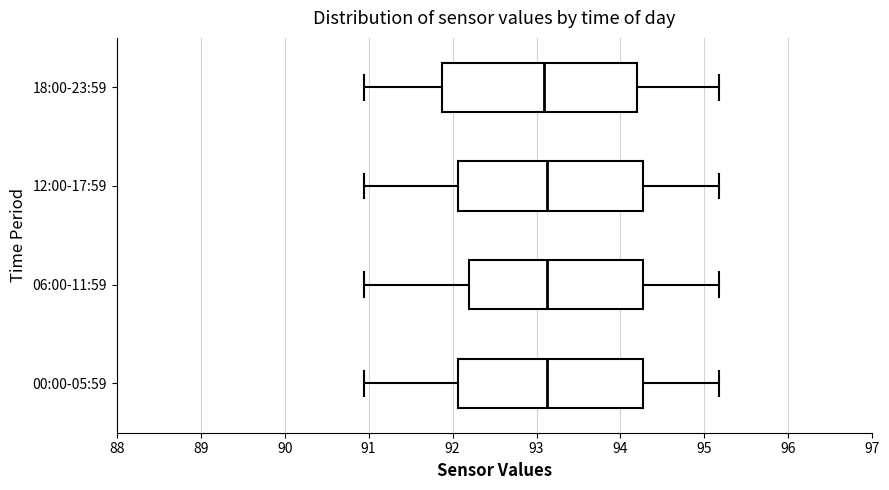

Reading bottom to top, read every box against the x-axis: the position of its median line, the range the box covers, and the ends of its whiskers. The values are not printed on the chart, so give them approximately, as read against the axis.

00:00-05:59: median 93.1, box 92.1 to 94.3, whiskers 91.0 to 95.2
06:00-11:59: median 93.1, box 92.2 to 94.3, whiskers 91.0 to 95.2
12:00-17:59: median 93.1, box 92.1 to 94.3, whiskers 91.0 to 95.2
18:00-23:59: median 93.1, box 91.9 to 94.2, whiskers 91.0 to 95.2